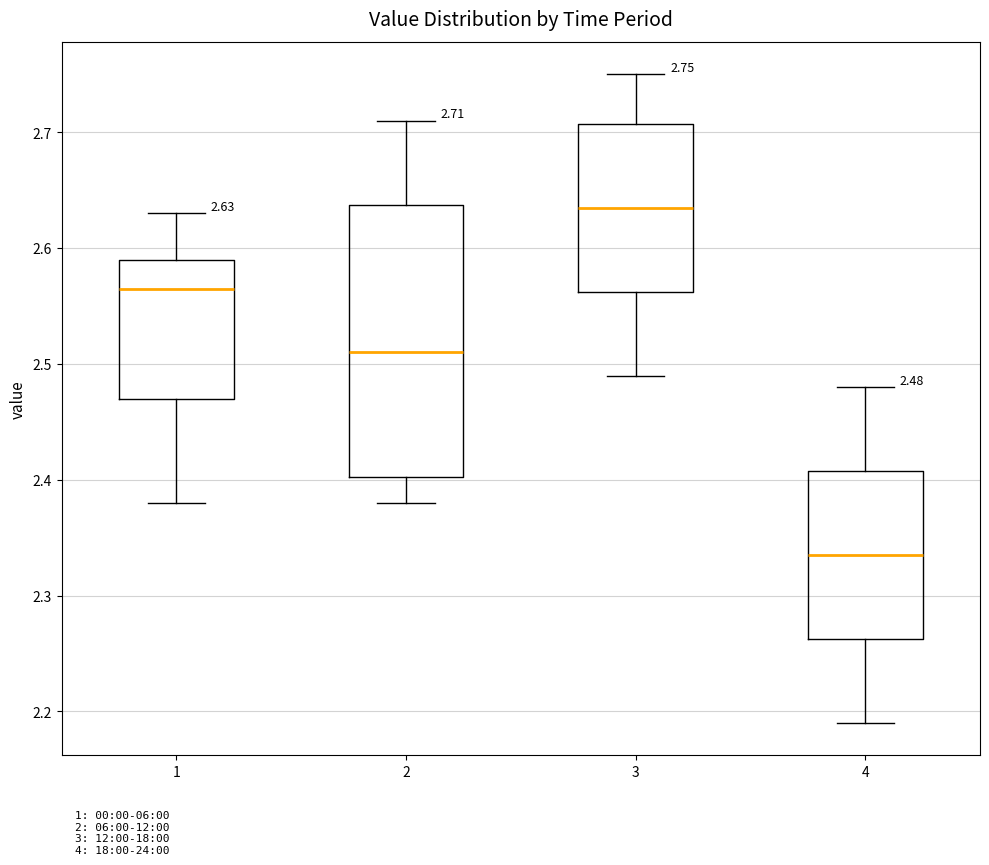

Comparing the boxes themselves (not the whiskers), which one is the tallest?

2